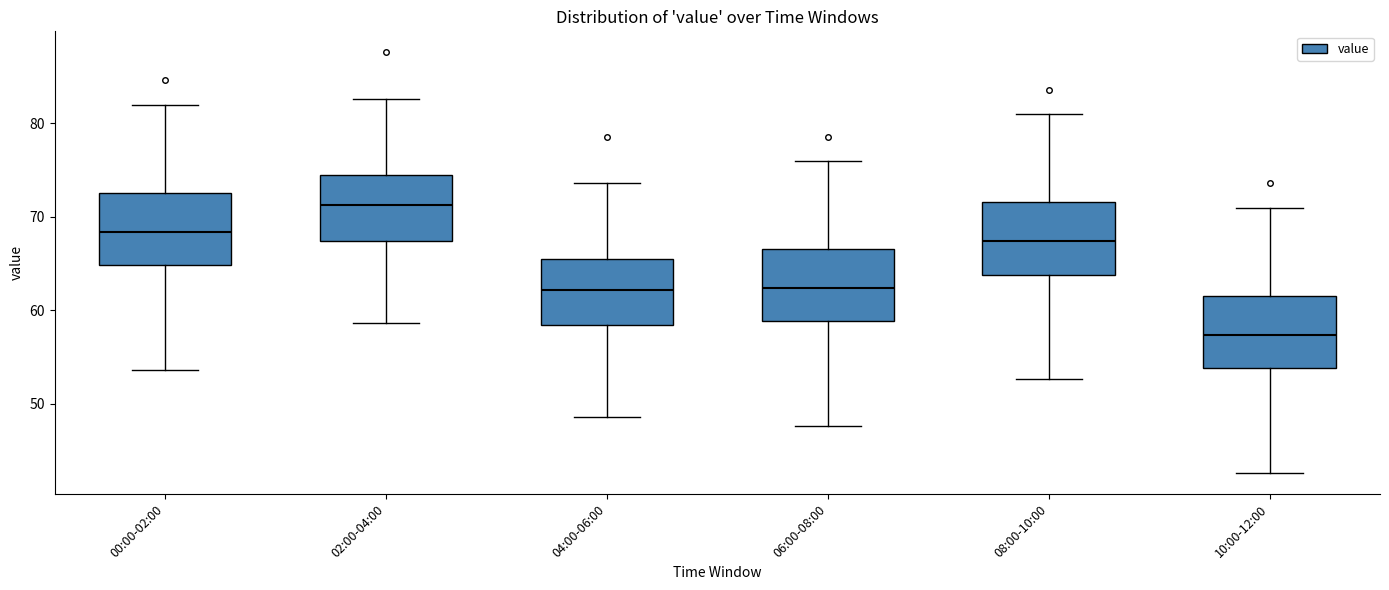

Where does the lower whisker of the box for 08:00-10:00 end on the y-axis? The values are not printed on the chart, so give them approximately, as read against the axis.

53